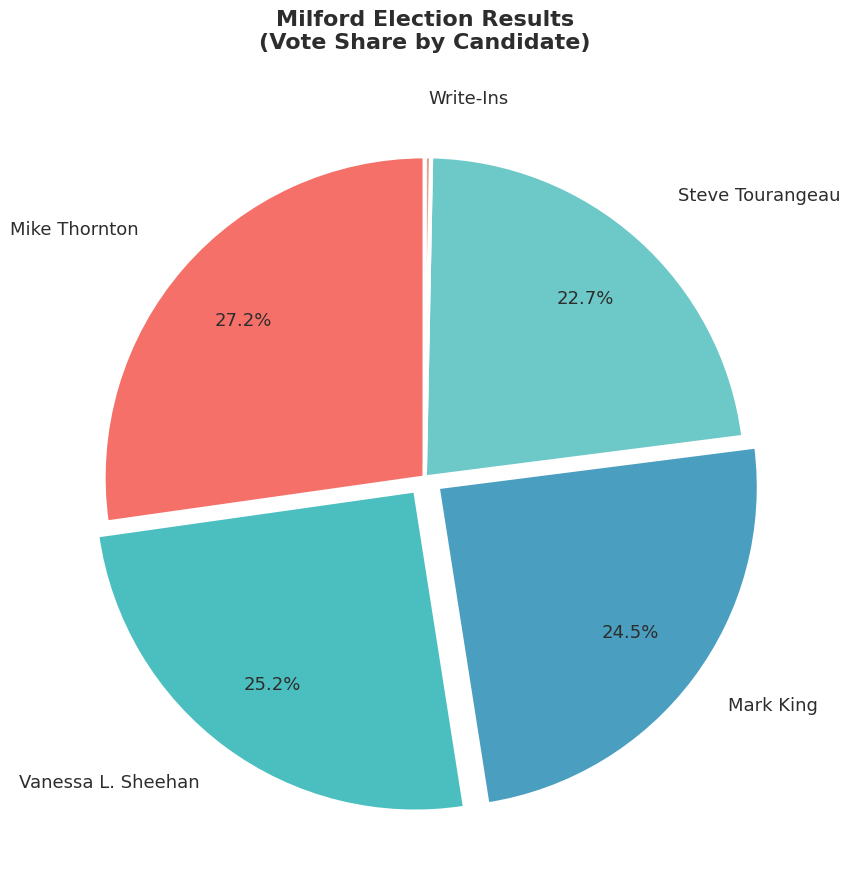

What is the smallest slice in the pie chart?

Write-Ins